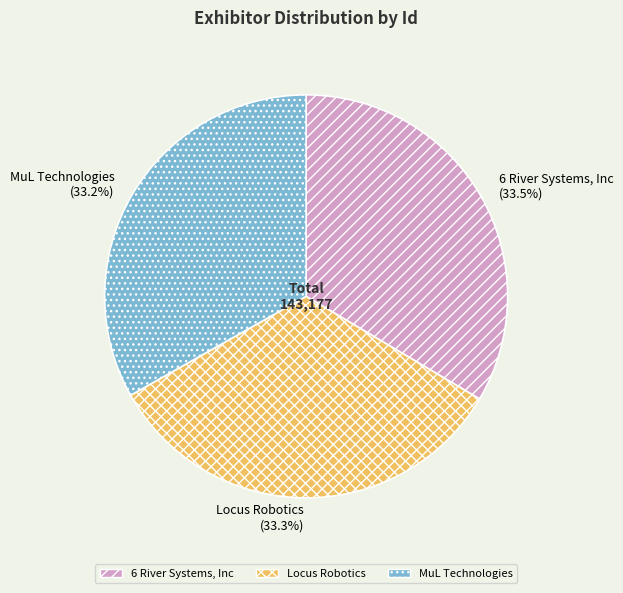

How much of the chart is everything except 6 River Systems, Inc?

66.5%